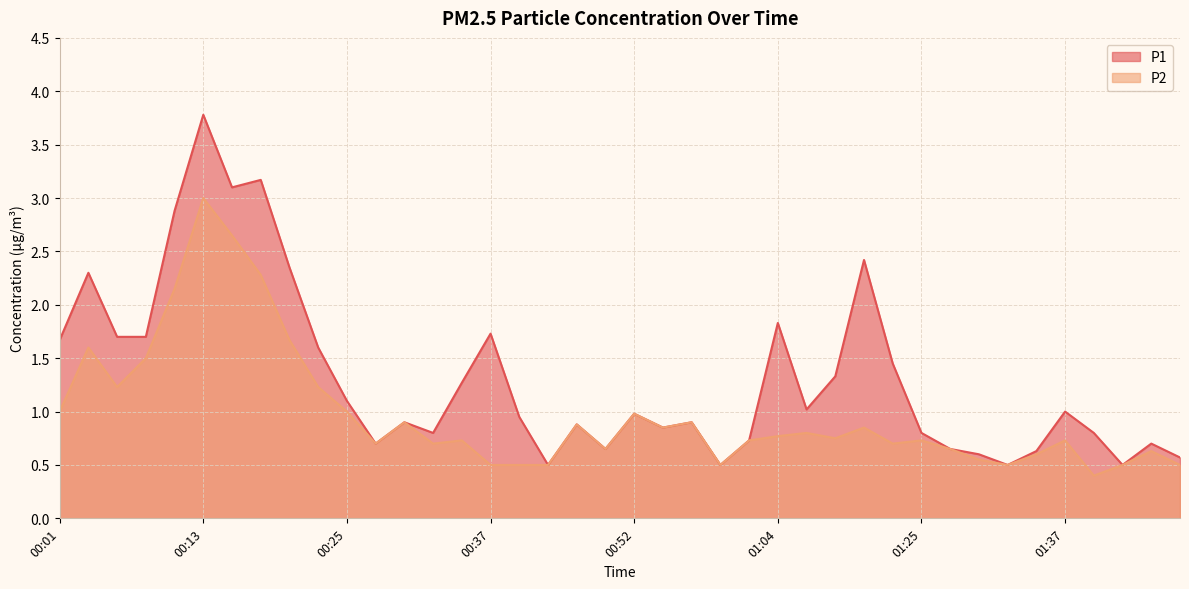

Is the value of P1 at 01:09 greater than the value of P2 at 00:57?

Yes